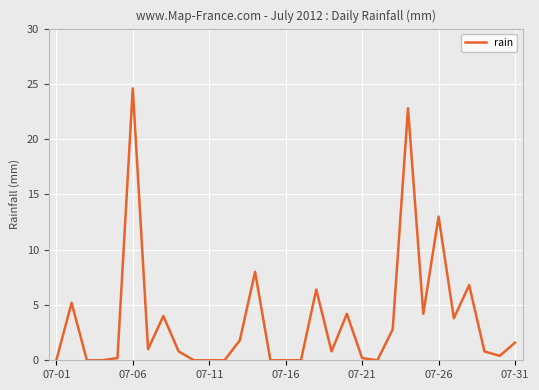

True or false: there are more than 1 points higher than both neighbors.

True